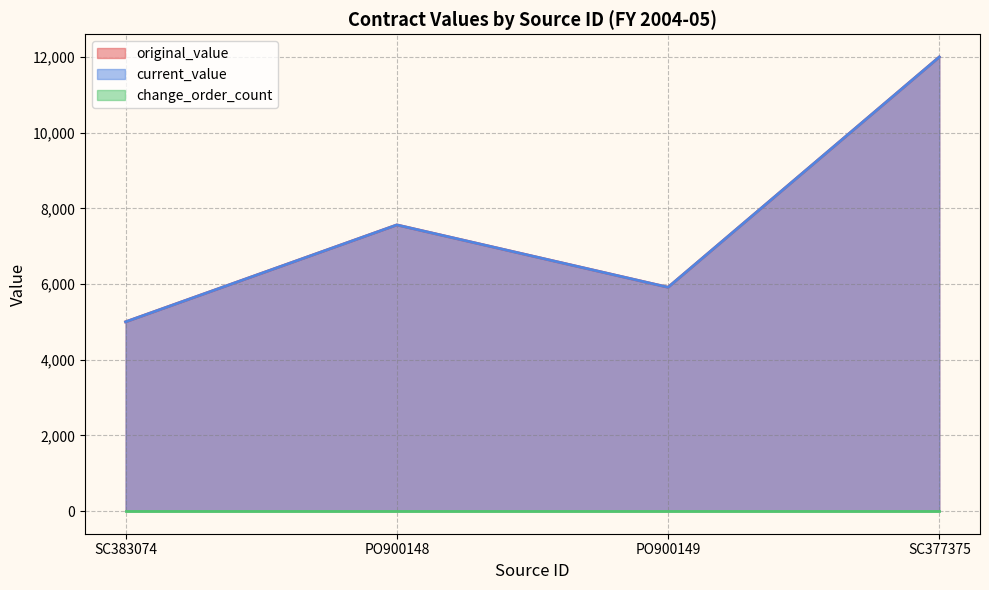

True or false: original_value has a value of 7618.9 at SC383074.

False